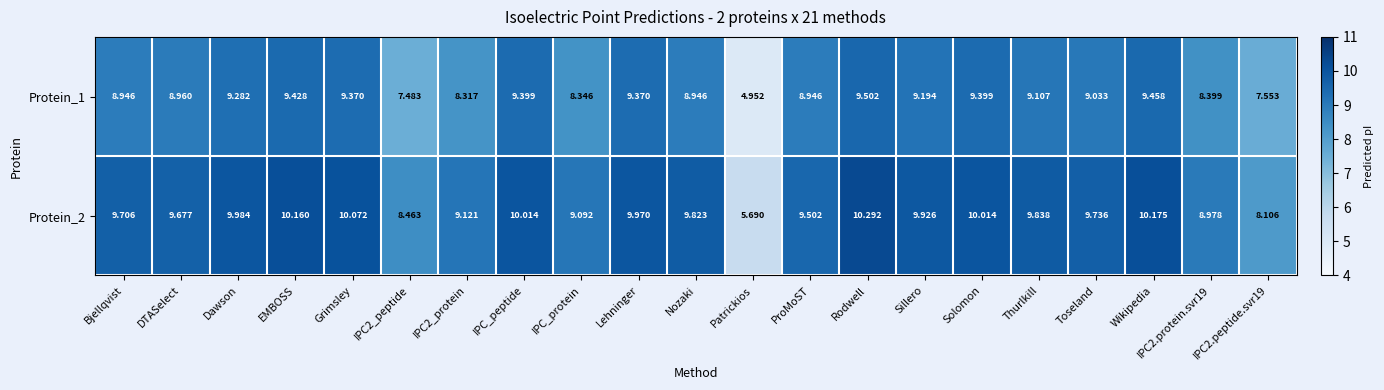

At which category is the sum across all series the highest?

Rodwell